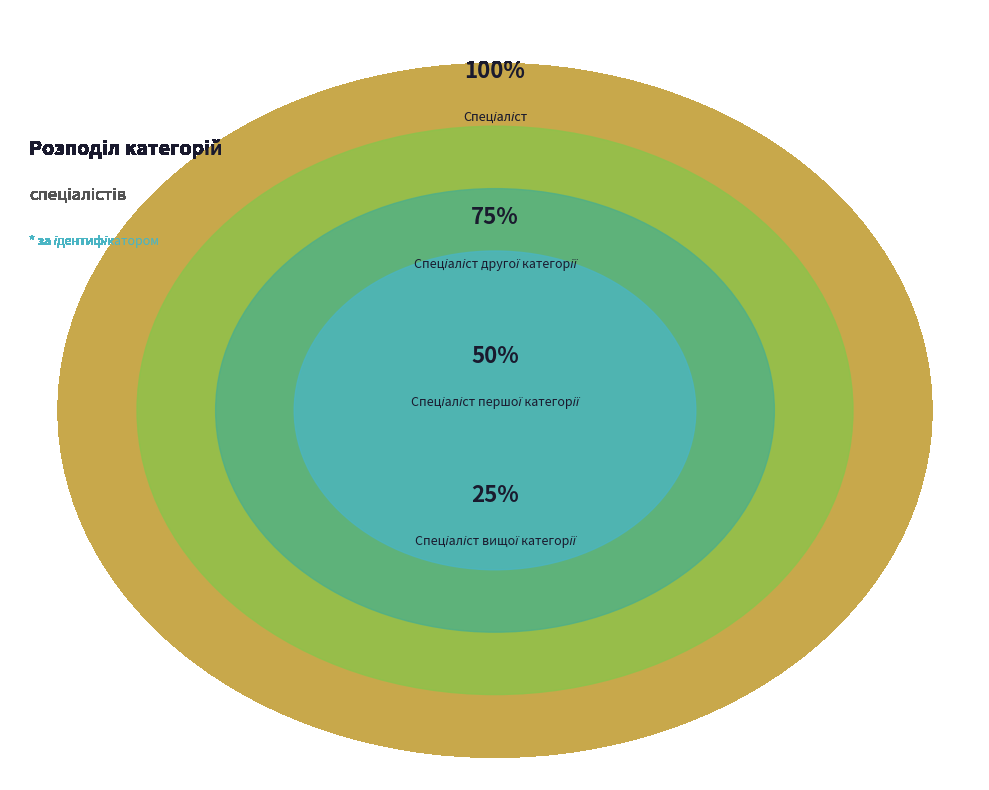

How many slices are in this pie chart?

4